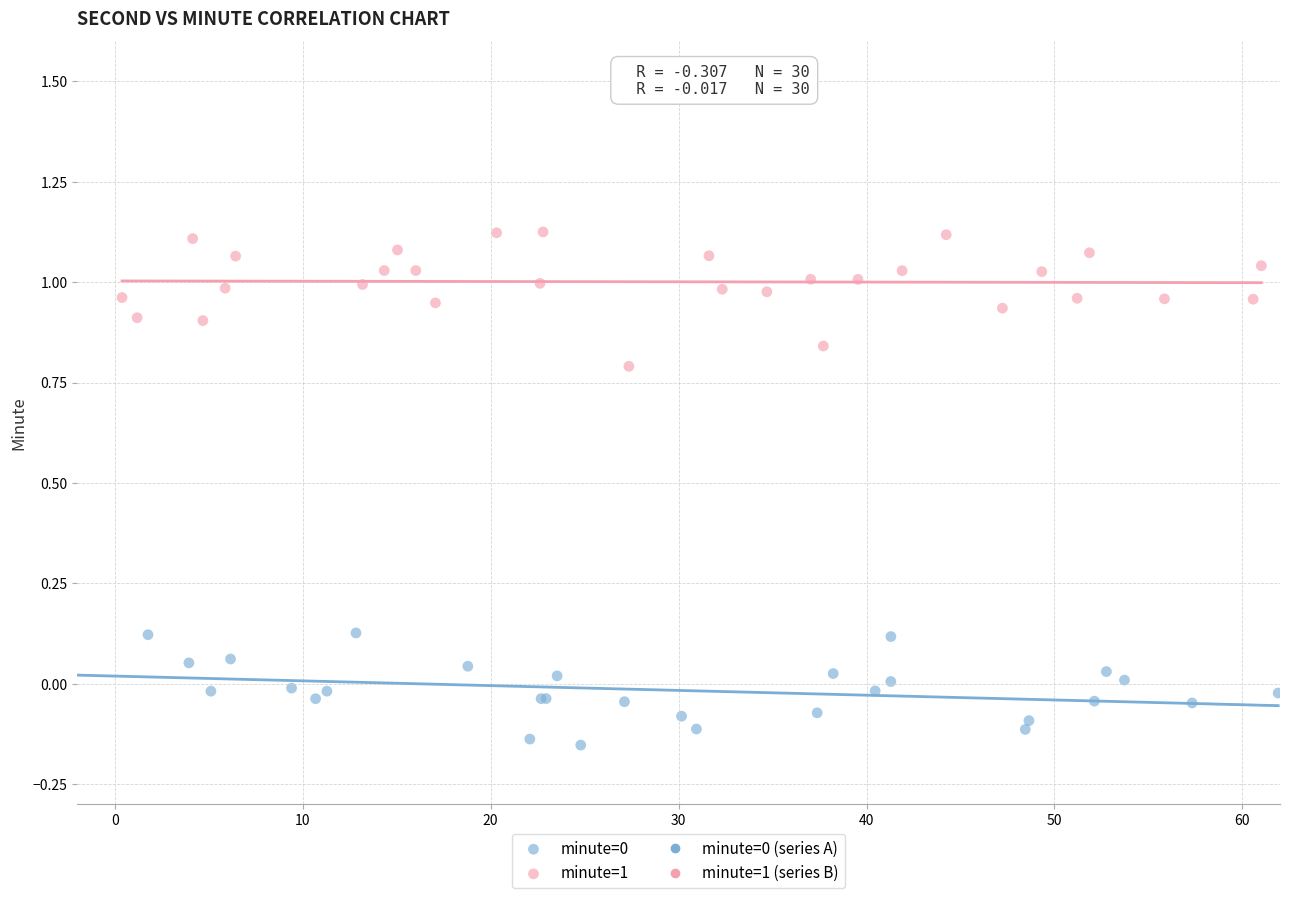

Which series contains the highest Y value?

minute=1